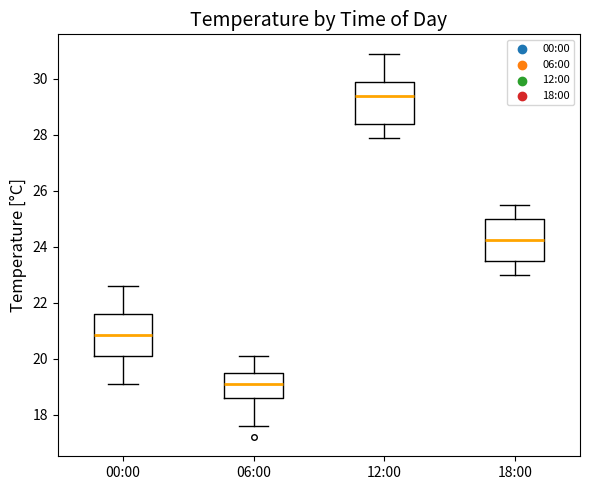

Where does the lower whisker of the box for 00:00 end on the y-axis? The values are not printed on the chart, so give them approximately, as read against the axis.

19.2